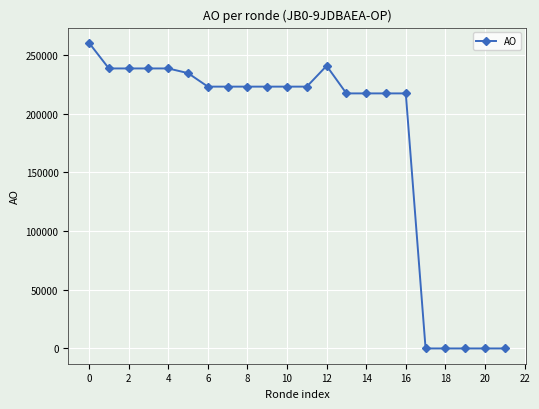

What is the difference between the maximum and minimum values?

260332